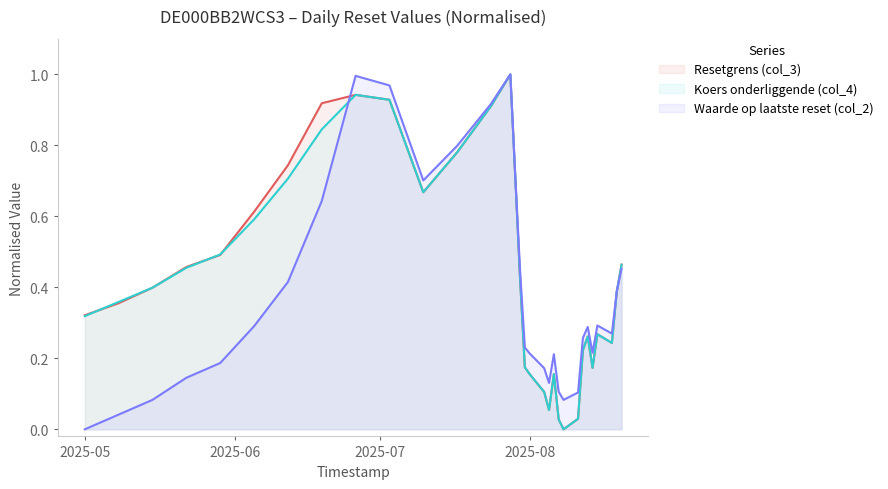

What is the total value across all series at 2025-05-29?

1.2